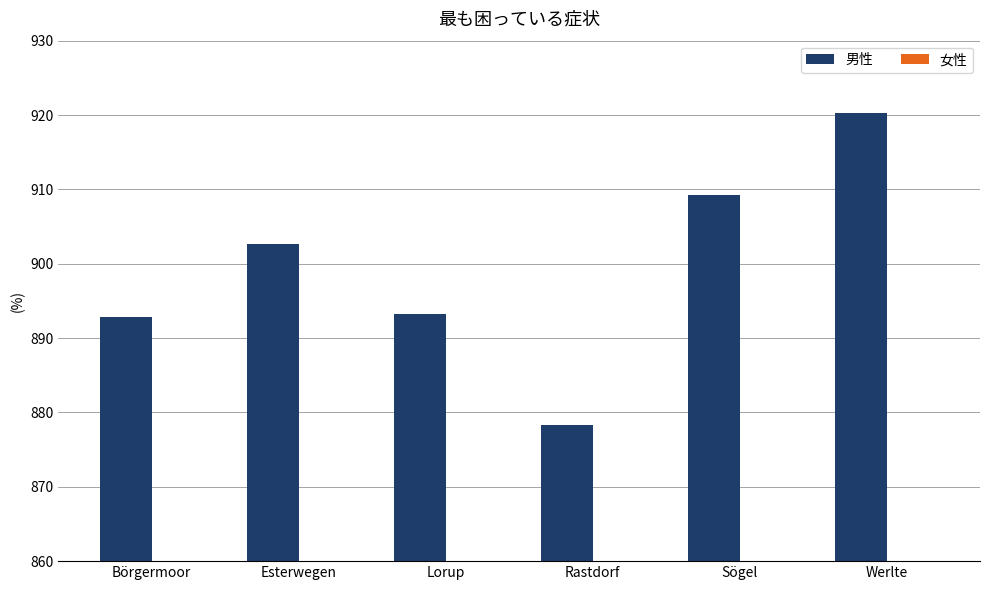

At Rastdorf, list the series in order from smallest to largest.

女性, 男性